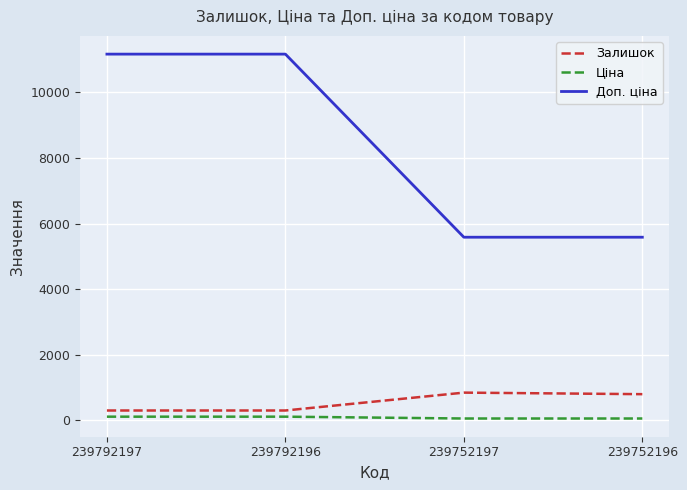

Which series has the largest total across all categories?

Доп. ціна